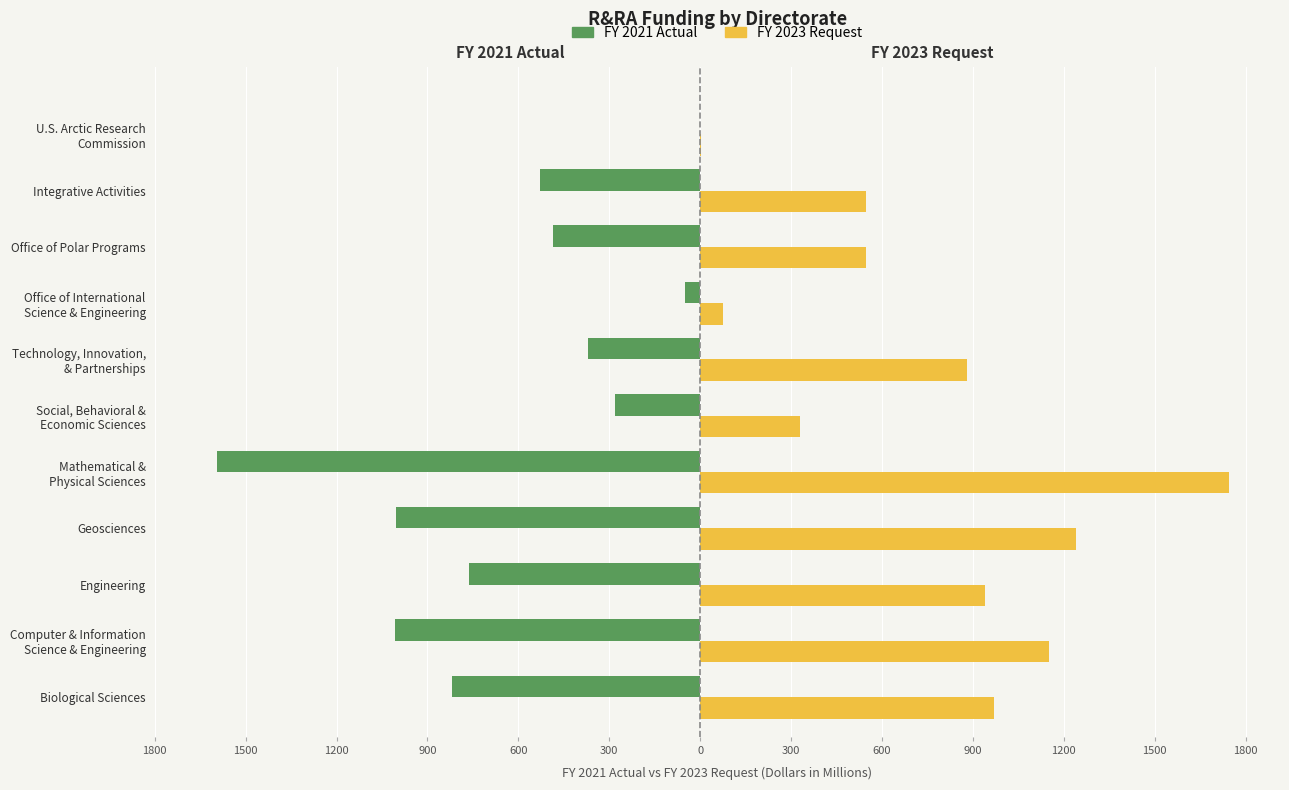

What is the sum of all FY 2021 Actual values?

-6903.2